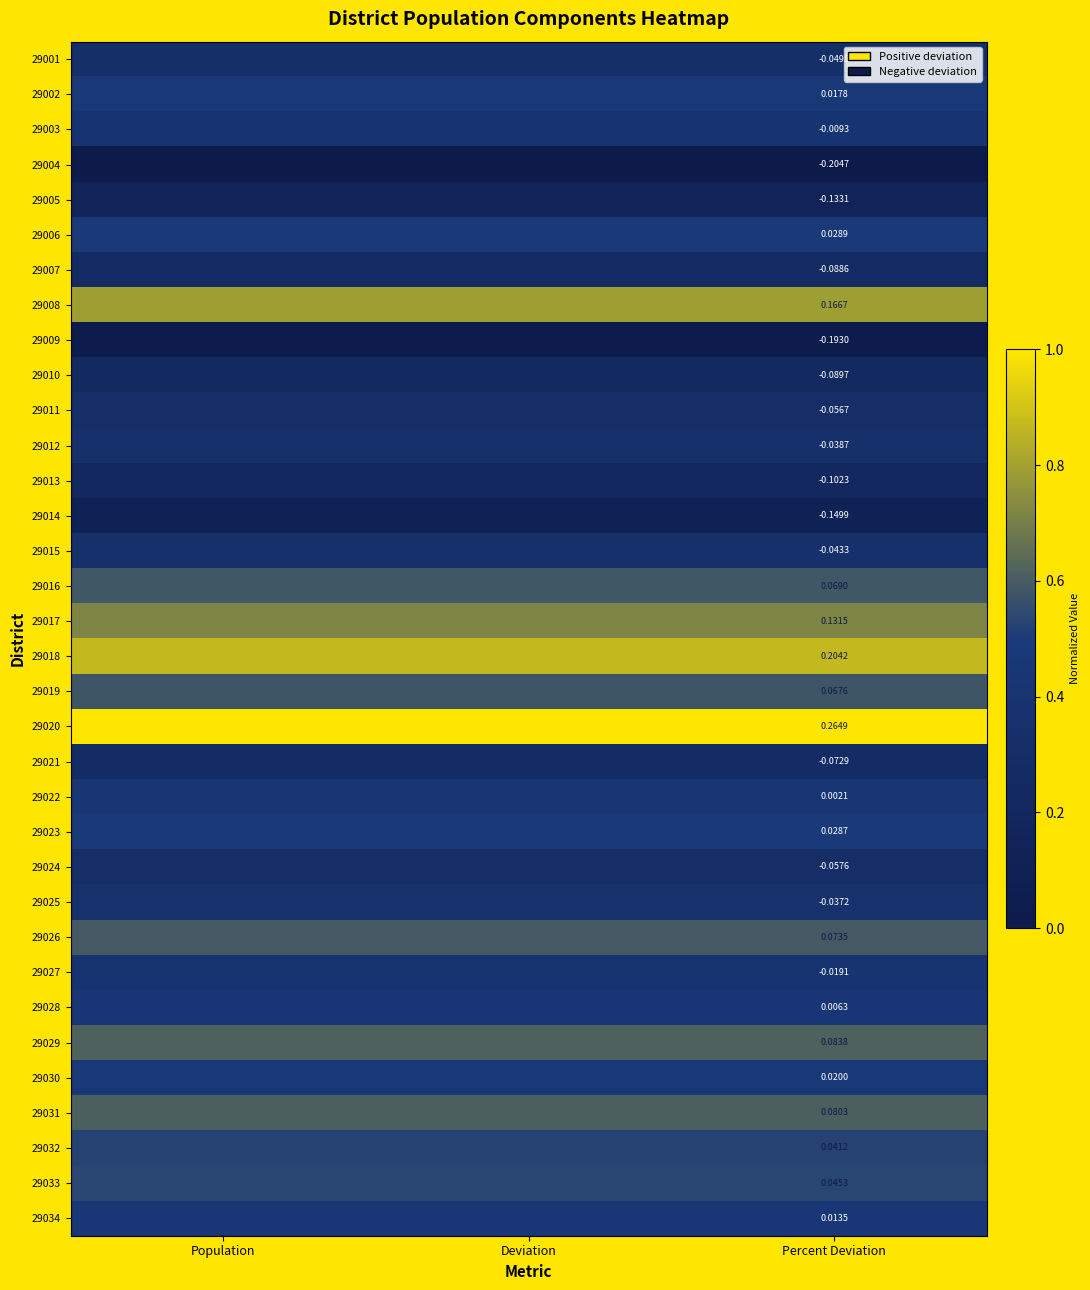

What is the approximate value of 29022 at Percent Deviation?

0.4